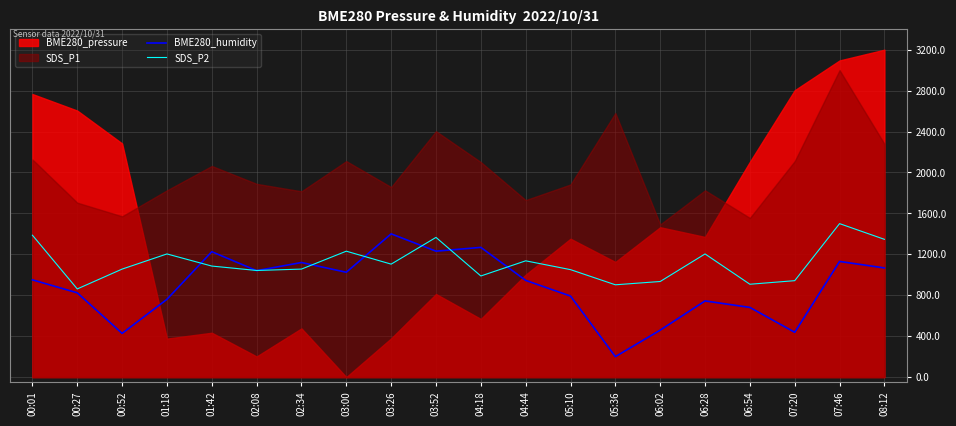

What is the difference between the SDS_P2 values at 03:26 and 02:34?

48.5